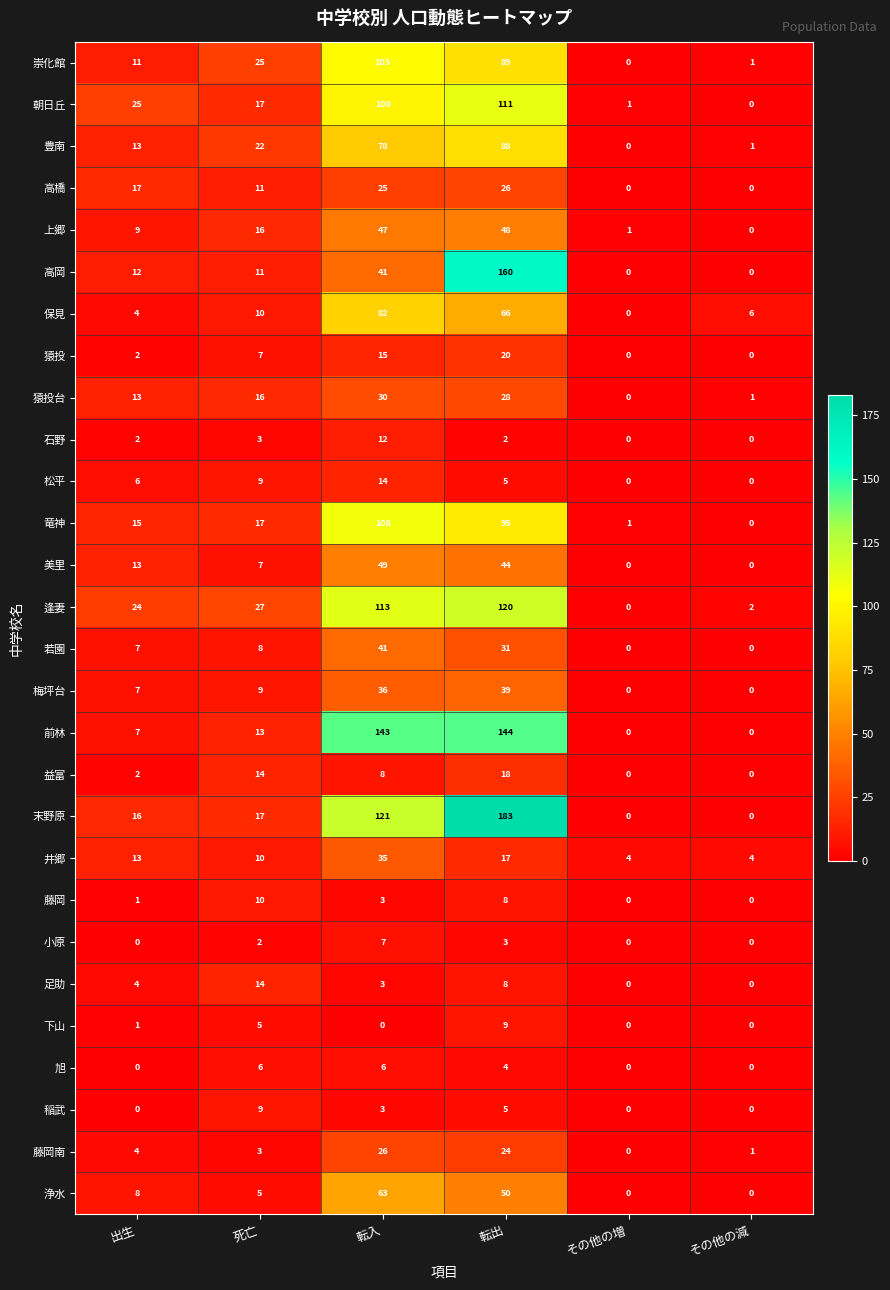

Between その他の増 and その他の減, which series saw the biggest shift?

保見